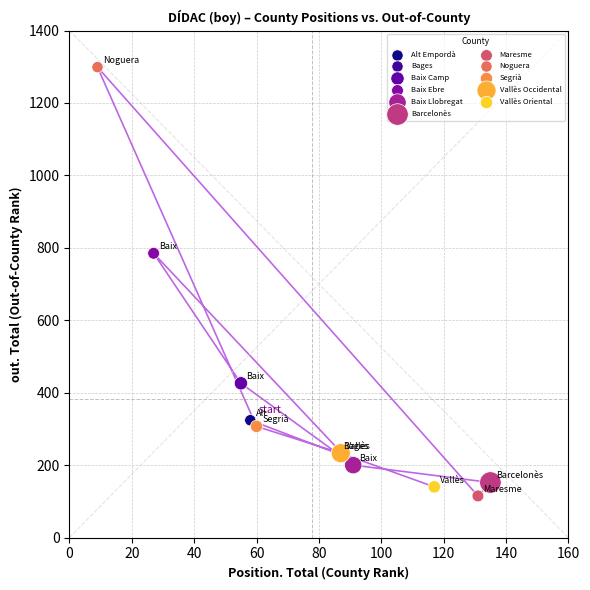

What Y value in the scatter plot is closest to 707?

785